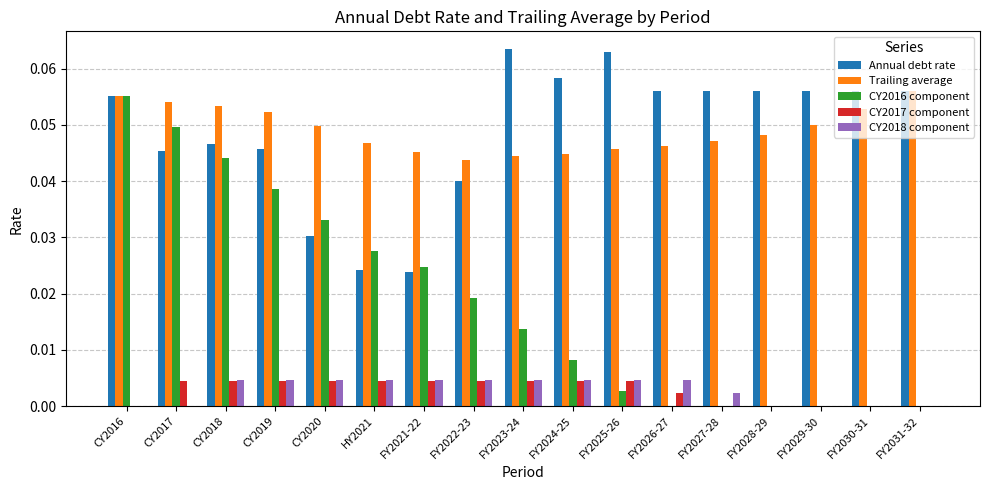

True or false: CY2016 component has a value of 0.0 at CY2018.

True